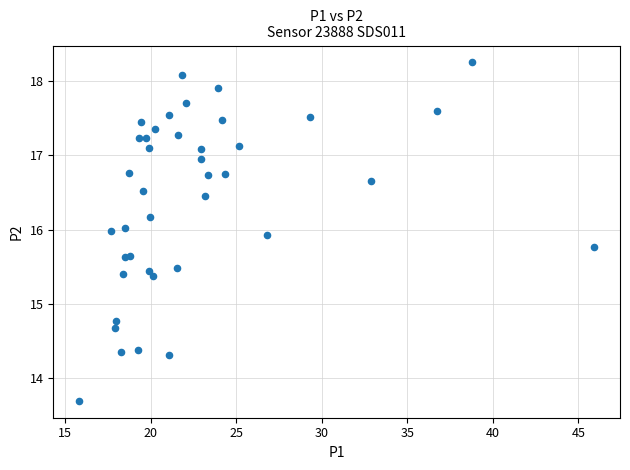

What Y value in the scatter plot is closest to 15?

14.8